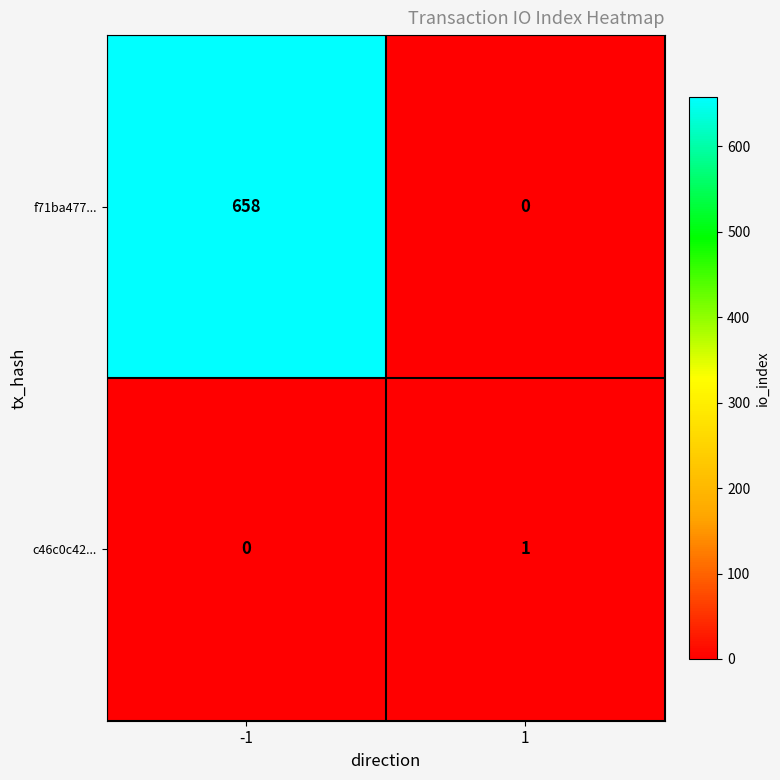

True or false: f71ba477... has a value of -451 at 1.

False